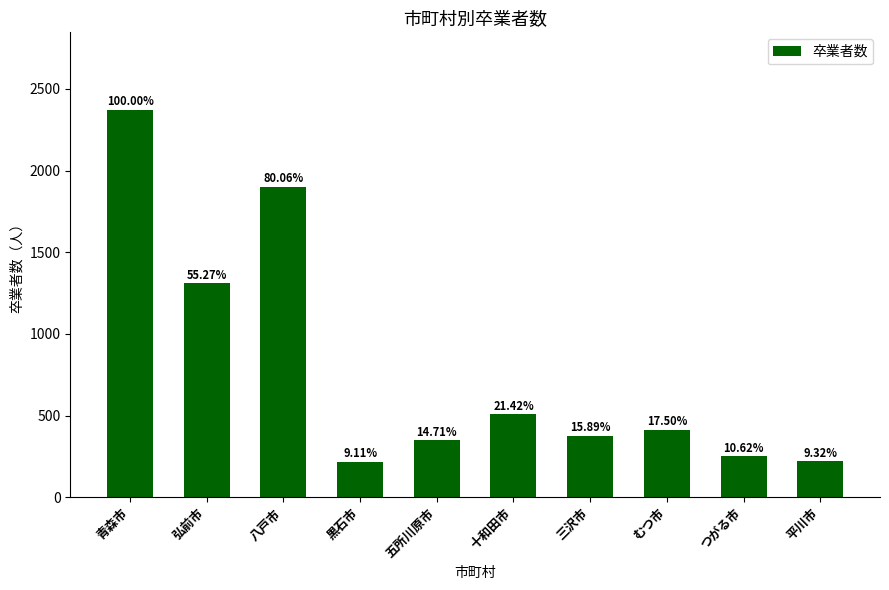

Are the bars horizontal?

No